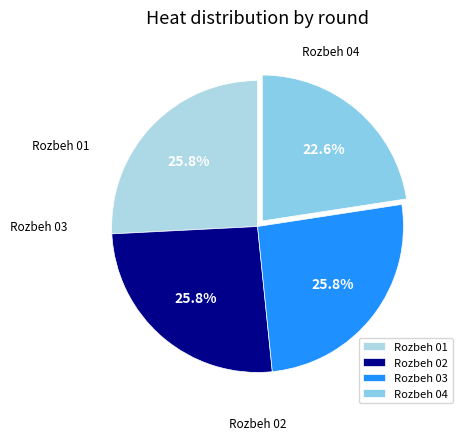

Between Rozbeh 01 and Rozbeh 04, which is larger?

Rozbeh 01